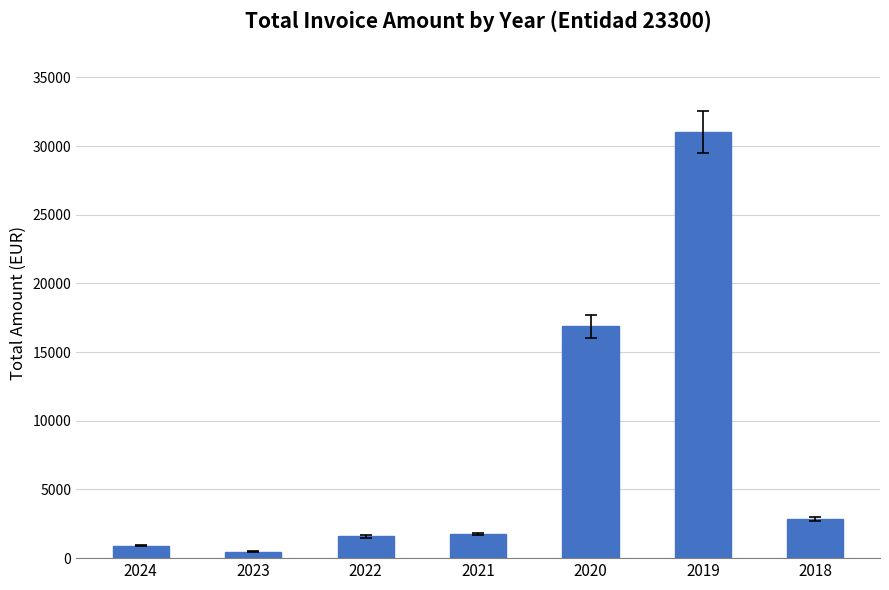

Are the bars horizontal?

No